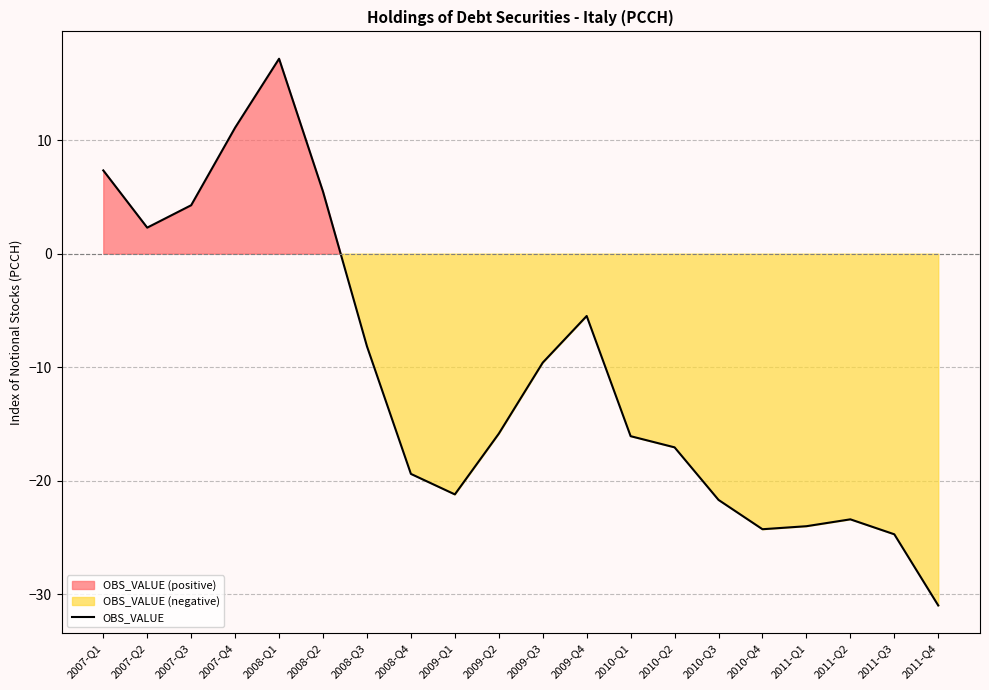

Is it true that the value at 2009-Q1 is -21.2?

True